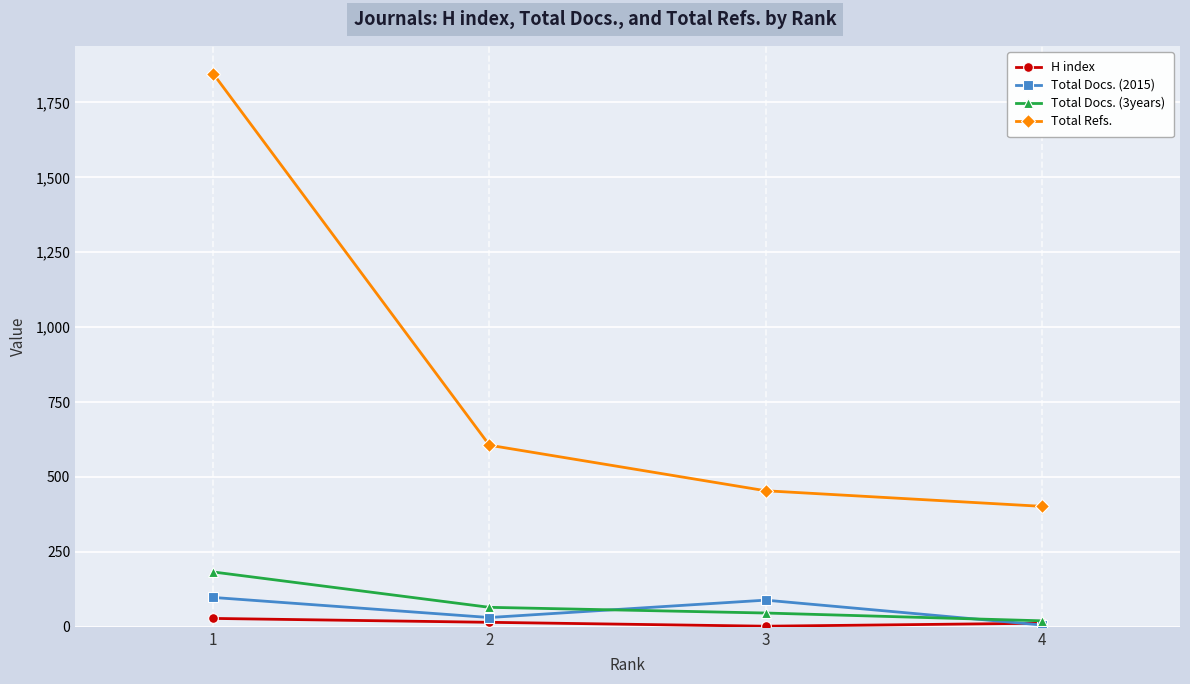

At which label does Total Docs. (3years) reach its peak?

1